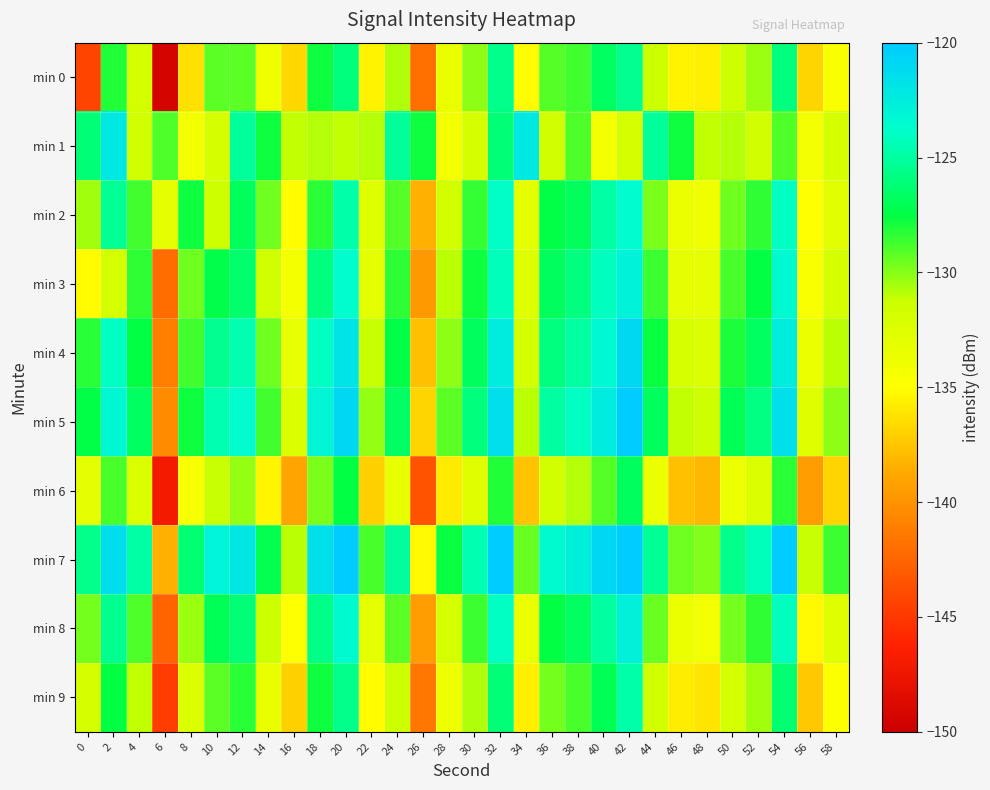

Reading left to right, extract all data points from this chart.

min 0: 0=-144.4	2=-128.1	4=-131.9	6=-149.4	8=-136.4	10=-129.2	12=-129.2	14=-133.8	16=-136.7	18=-127.8	20=-126.0	22=-135.6	24=-130.7	26=-142.0	28=-133.4	30=-130.1	32=-125.6	34=-135.0	36=-129.1	38=-128.7	40=-126.8	42=-125.5	44=-131.3	46=-135.6	48=-135.7	50=-131.5	52=-130.4	54=-125.9	56=-136.8	58=-134.6
min 1: 0=-126.2	2=-122.1	4=-131.5	6=-128.9	8=-134.2	10=-131.9	12=-125.3	14=-127.8	16=-131.1	18=-130.8	20=-131.1	22=-130.8	24=-125.3	26=-127.8	28=-134.2	30=-131.9	32=-126.2	34=-122.1	36=-131.5	38=-128.9	40=-134.2	42=-131.9	44=-125.3	46=-127.8	48=-131.1	50=-130.8	52=-131.5	54=-128.9	56=-134.2	58=-131.9
min 2: 0=-130.5	2=-125.3	4=-128.7	6=-133.2	8=-127.8	10=-131.4	12=-126.9	14=-129.5	16=-135.1	18=-128.3	20=-124.8	22=-132.6	24=-129.1	26=-138.4	28=-131.7	30=-128.5	32=-123.9	34=-133.2	36=-127.4	38=-126.8	40=-124.9	42=-123.6	44=-129.8	46=-133.7	48=-133.9	50=-129.6	52=-128.4	54=-124.1	56=-135.0	58=-132.8
min 3: 0=-135.2	2=-131.8	4=-128.4	6=-142.1	8=-129.6	10=-127.3	12=-126.4	14=-131.5	16=-134.2	18=-125.9	20=-123.7	22=-133.1	24=-128.4	26=-139.6	28=-131.0	30=-127.8	32=-124.3	34=-132.7	36=-126.8	38=-125.9	40=-124.2	42=-122.9	44=-128.6	46=-132.9	48=-133.2	50=-128.9	52=-127.6	54=-123.4	56=-134.5	58=-131.9
min 4: 0=-128.3	2=-124.1	4=-127.6	6=-141.2	8=-128.7	10=-125.4	12=-124.5	14=-129.6	16=-133.3	18=-124.0	20=-121.8	22=-131.2	24=-127.5	26=-137.7	28=-130.1	30=-126.9	32=-122.4	34=-131.8	36=-125.9	38=-125.0	40=-123.3	42=-121.0	44=-127.7	46=-132.0	48=-132.3	50=-128.0	52=-126.7	54=-122.5	56=-133.6	58=-131.0
min 5: 0=-127.4	2=-123.2	4=-126.7	6=-140.3	8=-127.8	10=-124.5	12=-123.6	14=-128.7	16=-132.4	18=-123.1	20=-120.9	22=-130.3	24=-126.6	26=-136.8	28=-129.2	30=-126.0	32=-121.5	34=-130.9	36=-125.0	38=-124.1	40=-122.4	42=-120.1	44=-126.8	46=-131.1	48=-131.4	50=-127.1	52=-125.8	54=-121.6	56=-132.7	58=-130.1
min 6: 0=-133.1	2=-128.9	4=-132.4	6=-147.0	8=-134.5	10=-131.2	12=-130.3	14=-135.4	16=-139.1	18=-129.8	20=-127.6	22=-137.0	24=-133.3	26=-143.5	28=-135.9	30=-132.7	32=-128.2	34=-137.6	36=-131.7	38=-130.8	40=-129.1	42=-126.8	44=-133.5	46=-137.8	48=-138.1	50=-133.8	52=-132.5	54=-128.3	56=-139.4	58=-136.8
min 7: 0=-125.6	2=-121.4	4=-124.9	6=-138.5	8=-126.3	10=-123.0	12=-122.1	14=-127.2	16=-130.9	18=-121.6	20=-119.4	22=-128.8	24=-125.1	26=-135.3	28=-127.7	30=-124.5	32=-120.0	34=-129.4	36=-123.5	38=-122.6	40=-120.9	42=-118.6	44=-125.3	46=-129.6	48=-129.9	50=-125.6	52=-124.3	54=-120.1	56=-131.2	58=-128.6
min 8: 0=-129.7	2=-125.5	4=-129.0	6=-142.6	8=-130.4	10=-127.1	12=-126.2	14=-131.3	16=-135.0	18=-125.7	20=-123.5	22=-133.0	24=-129.2	26=-139.4	28=-131.8	30=-128.6	32=-124.1	34=-133.5	36=-127.6	38=-126.7	40=-125.0	42=-122.7	44=-129.4	46=-133.7	48=-134.0	50=-129.7	52=-128.4	54=-124.2	56=-135.3	58=-132.7
min 9: 0=-131.8	2=-127.6	4=-131.1	6=-144.7	8=-132.5	10=-129.2	12=-128.3	14=-133.4	16=-137.1	18=-127.8	20=-125.6	22=-135.1	24=-131.3	26=-141.5	28=-133.9	30=-130.7	32=-126.2	34=-135.6	36=-129.7	38=-128.8	40=-127.1	42=-124.8	44=-131.5	46=-135.8	48=-136.1	50=-131.8	52=-130.5	54=-126.3	56=-137.4	58=-134.8